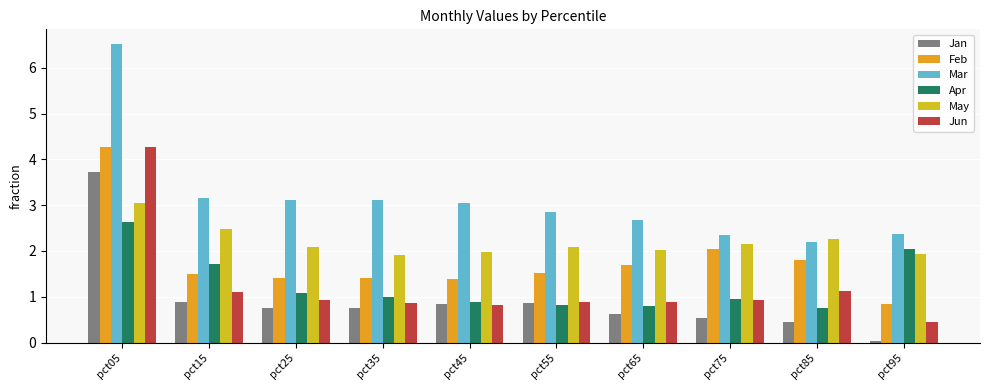

How many categories are shown in the chart?

10